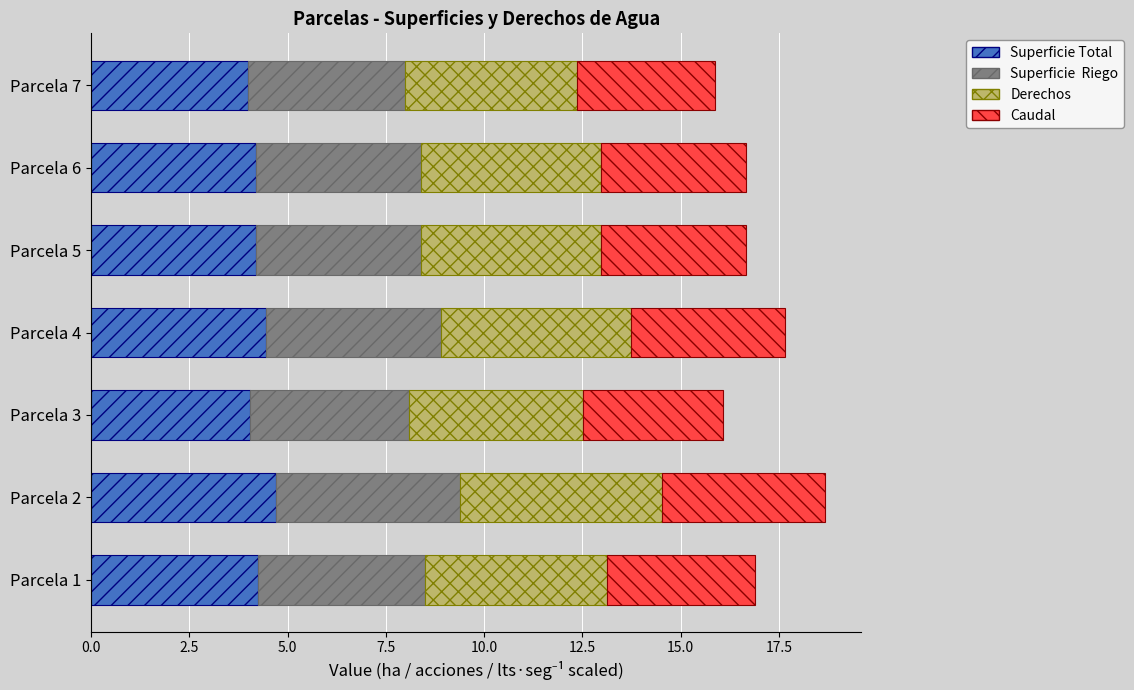

What is the total value across all series at Parcela 1?

16.9